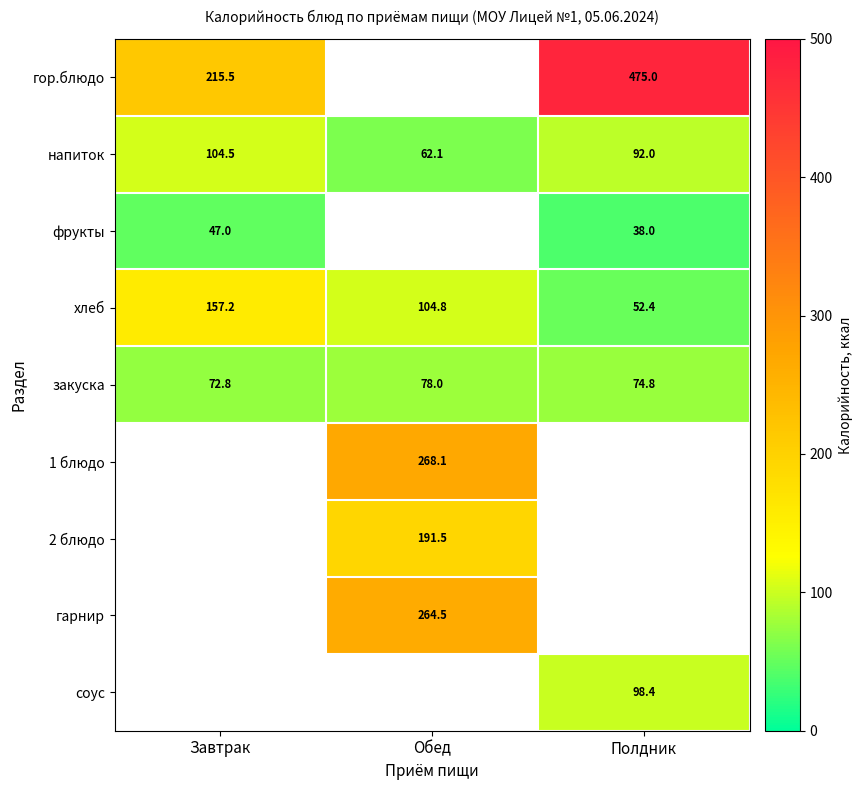

The value of соус at Полдник is 33.0. True or false?

False